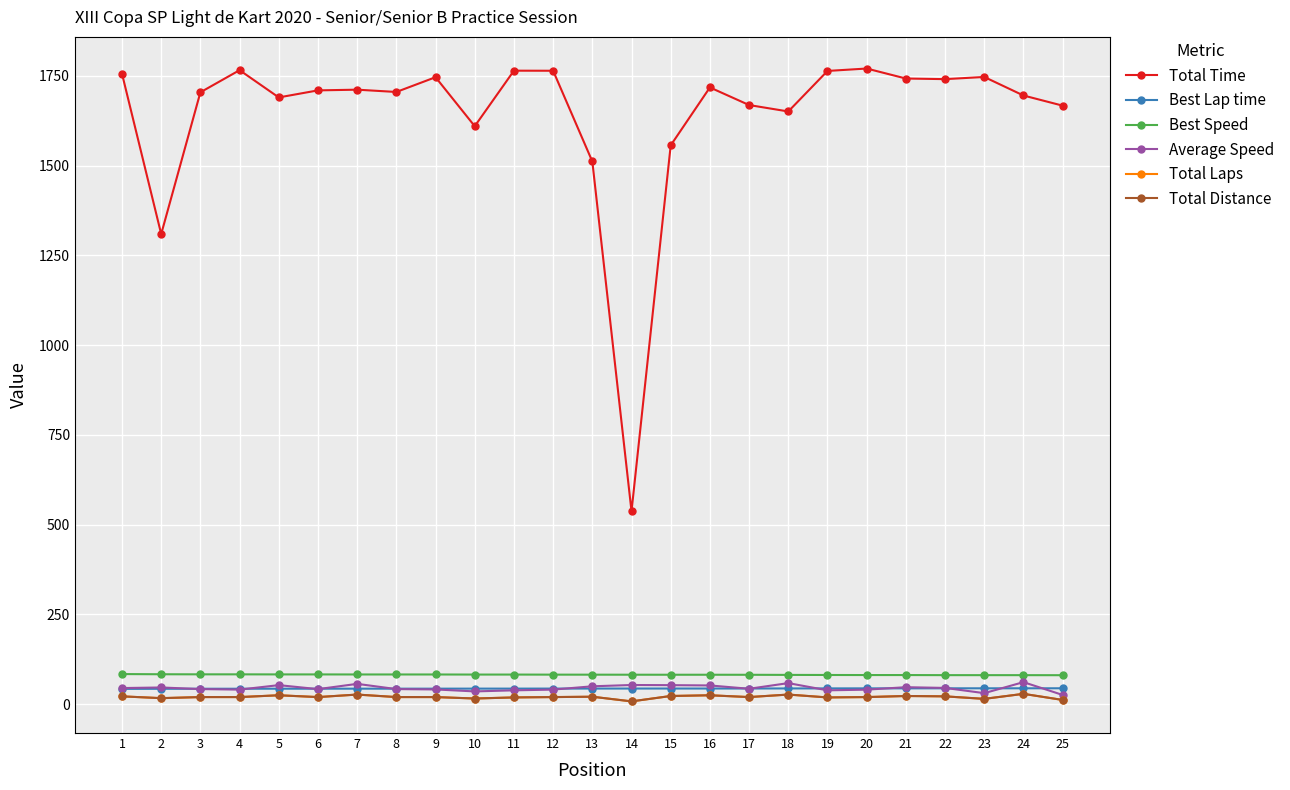

List the labels in order of Best Speed value, largest first.

1, 2, 3, 4, 5, 6, 7, 8, 9, 10, 11, 12, 13, 14, 15, 16, 17, 18, 19, 20, 21, 22, 23, 24, 25